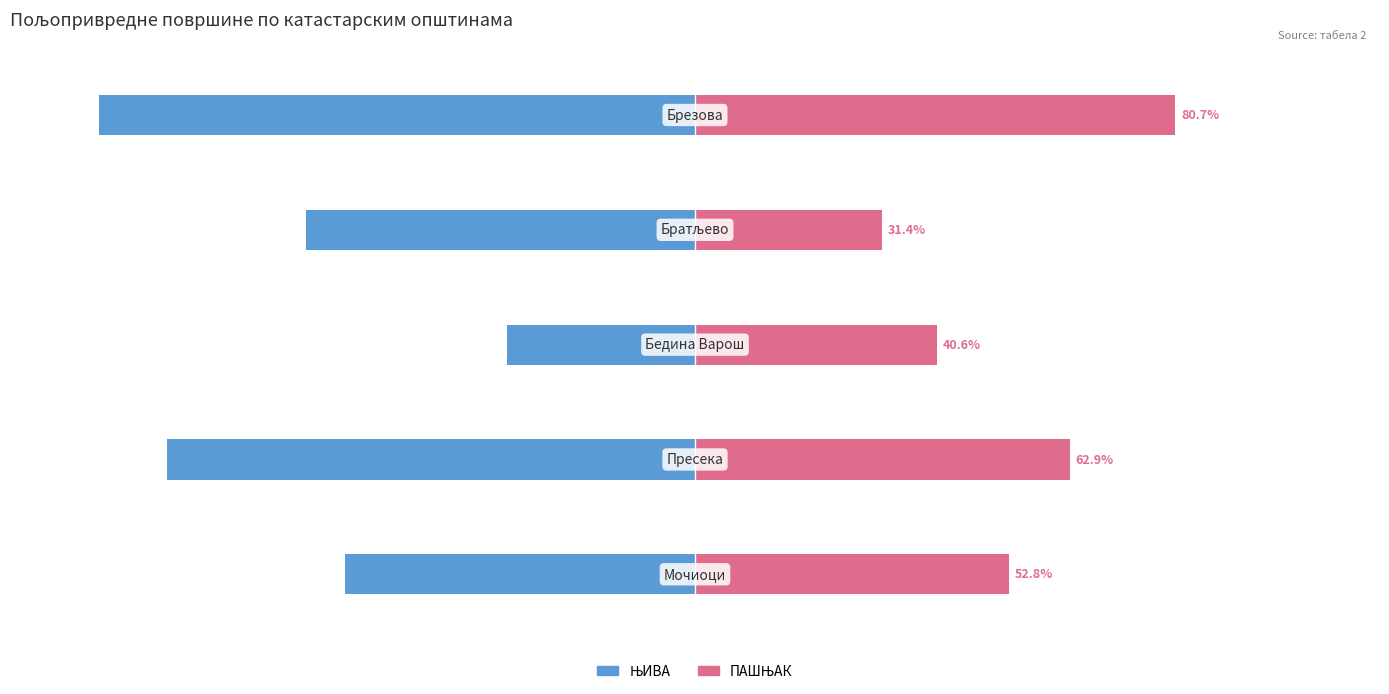

Is it true that ЊИВА equals -20.7 at 1?

False